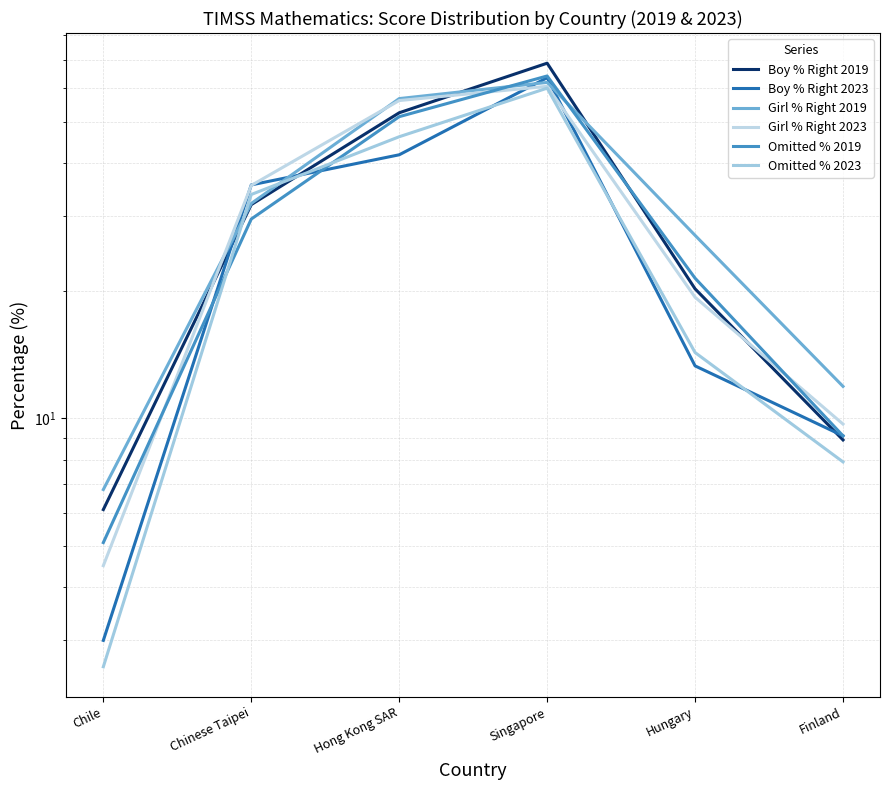

Reading left to right, transcribe all the data shown in this chart.

Boy % Right 2019: 6.1	31.9	52.5	68.7	20.2	8.9
Boy % Right 2023: 3.0	35.5	41.8	63.5	13.3	9.1
Girl % Right 2019: 6.8	32.1	56.7	61.9	27.0	11.9
Girl % Right 2023: 4.5	35.4	56.1	60.6	19.3	9.7
Omitted % 2019: 5.1	29.5	51.4	64.1	21.4	9.1
Omitted % 2023: 2.6	33.7	46.1	60.0	14.3	7.9